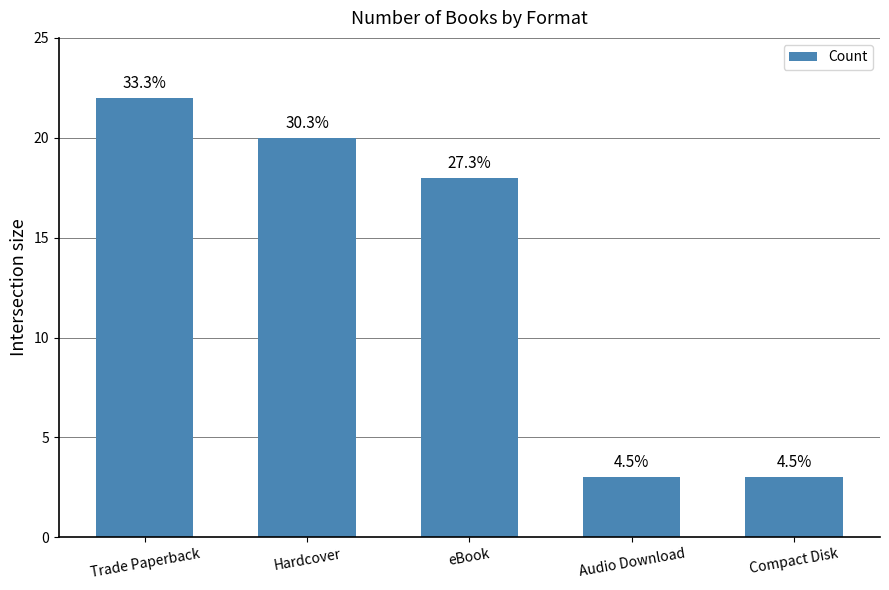

At which label is the value closest to 12?

eBook